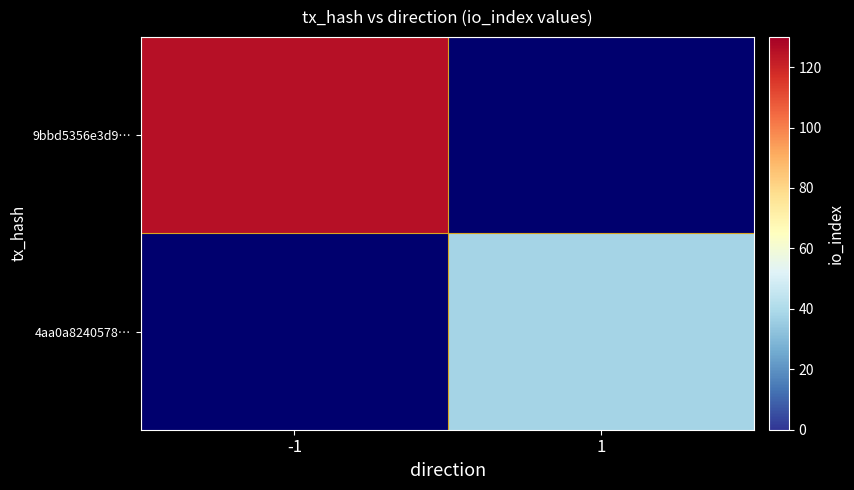

Which category has the lowest value in the 4aa0a8240578… series?

-1